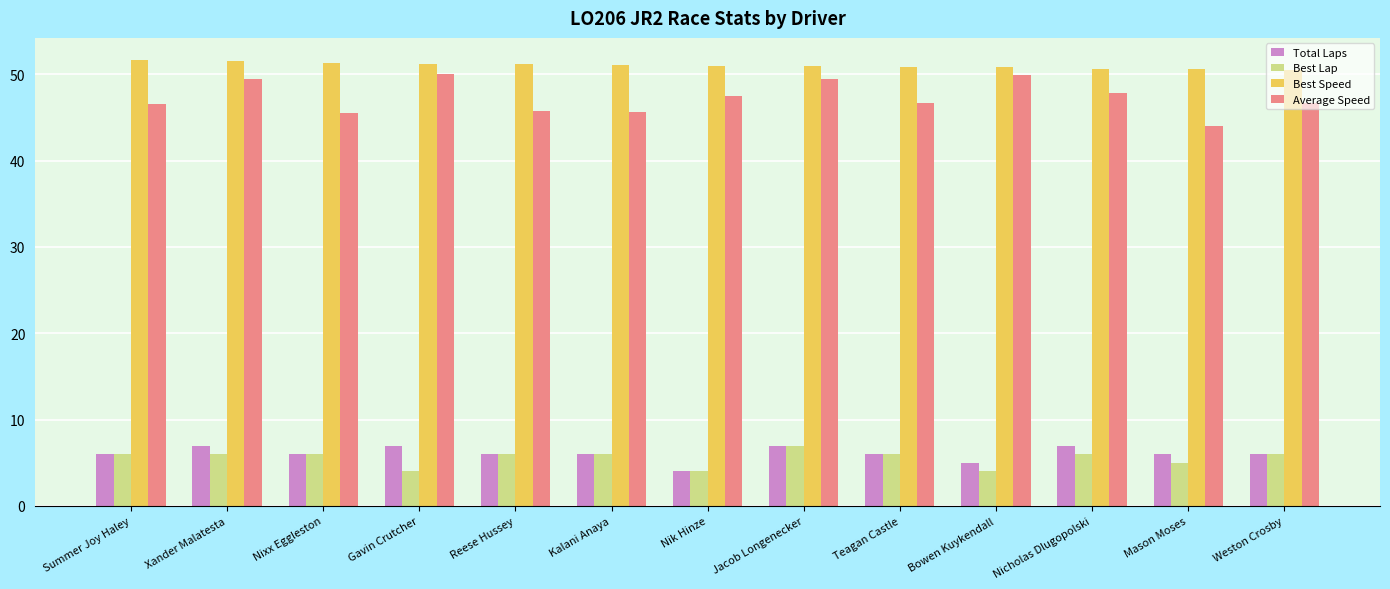

Is the value of Best Speed at Xander Malatesta greater than the value of Best Lap at Gavin Crutcher?

Yes